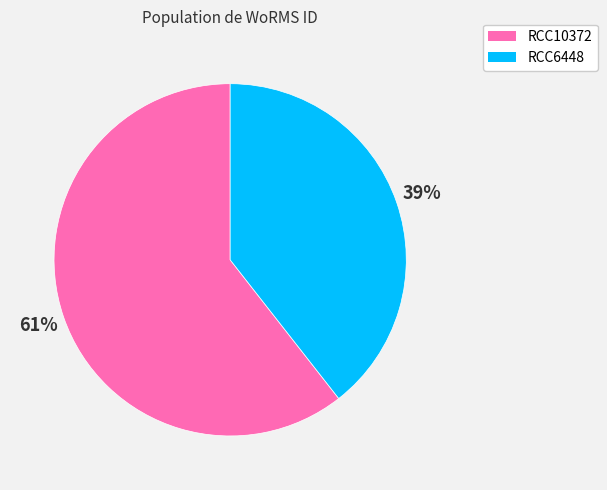

To the nearest percent, what is the combined percentage of RCC10372 and RCC6448?

100%